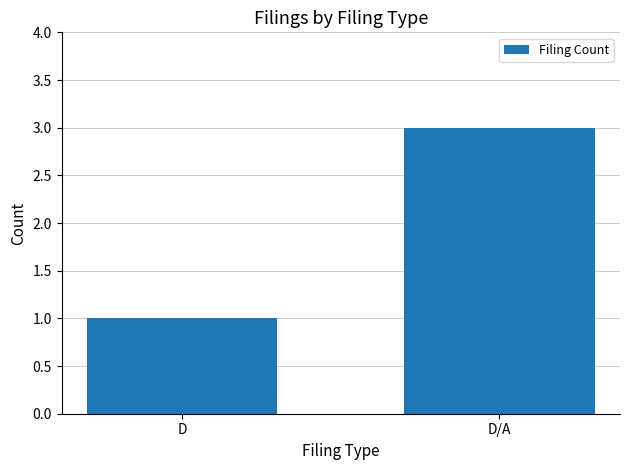

Rank the categories by value from lowest to highest.

D, D/A